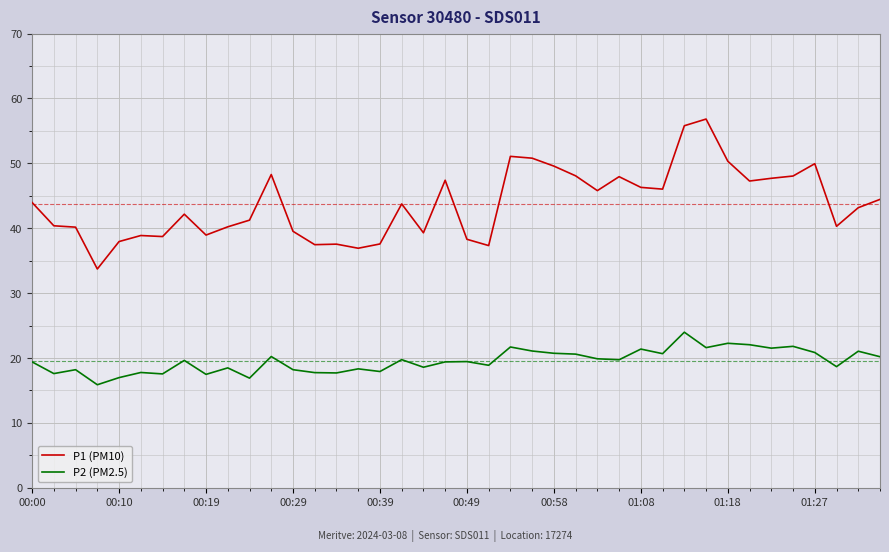

In P2 (PM2.5), how many points are higher than both neighbors (excluding endpoints)?

14